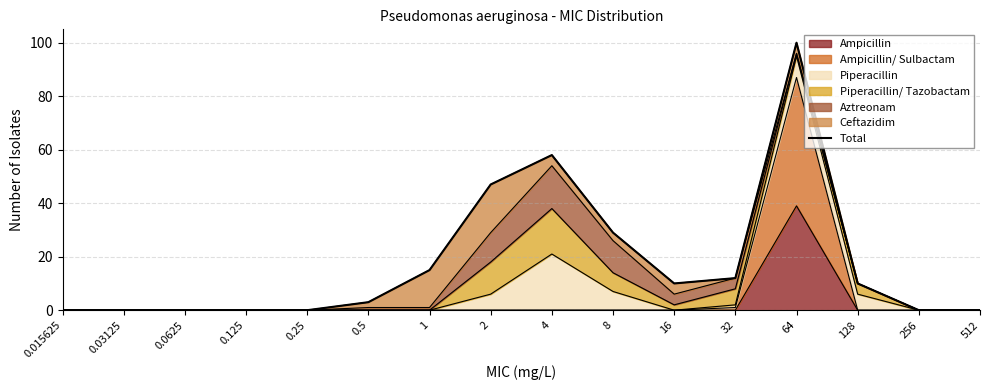

Reading left to right, what are all the values shown in this chart?

0.015625=0	0.03125=0	0.0625=0	0.125=0	0.25=0	0.5=3	1=15	2=47	4=58	8=29	16=10	32=12	64=100	128=10	256=0	512=0